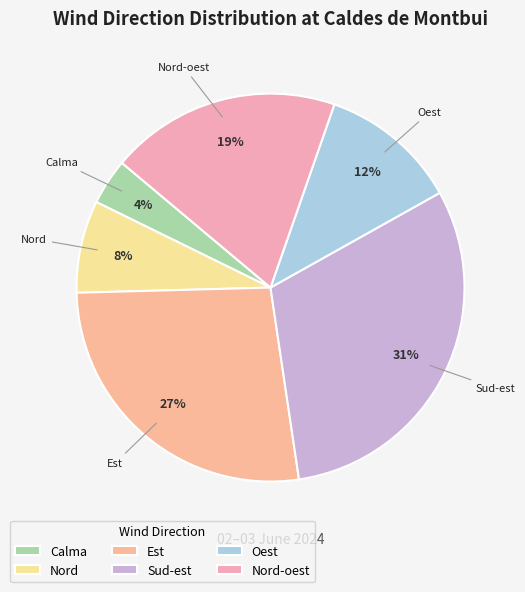

To the nearest percent, what portion does Sud-est represent?

31%